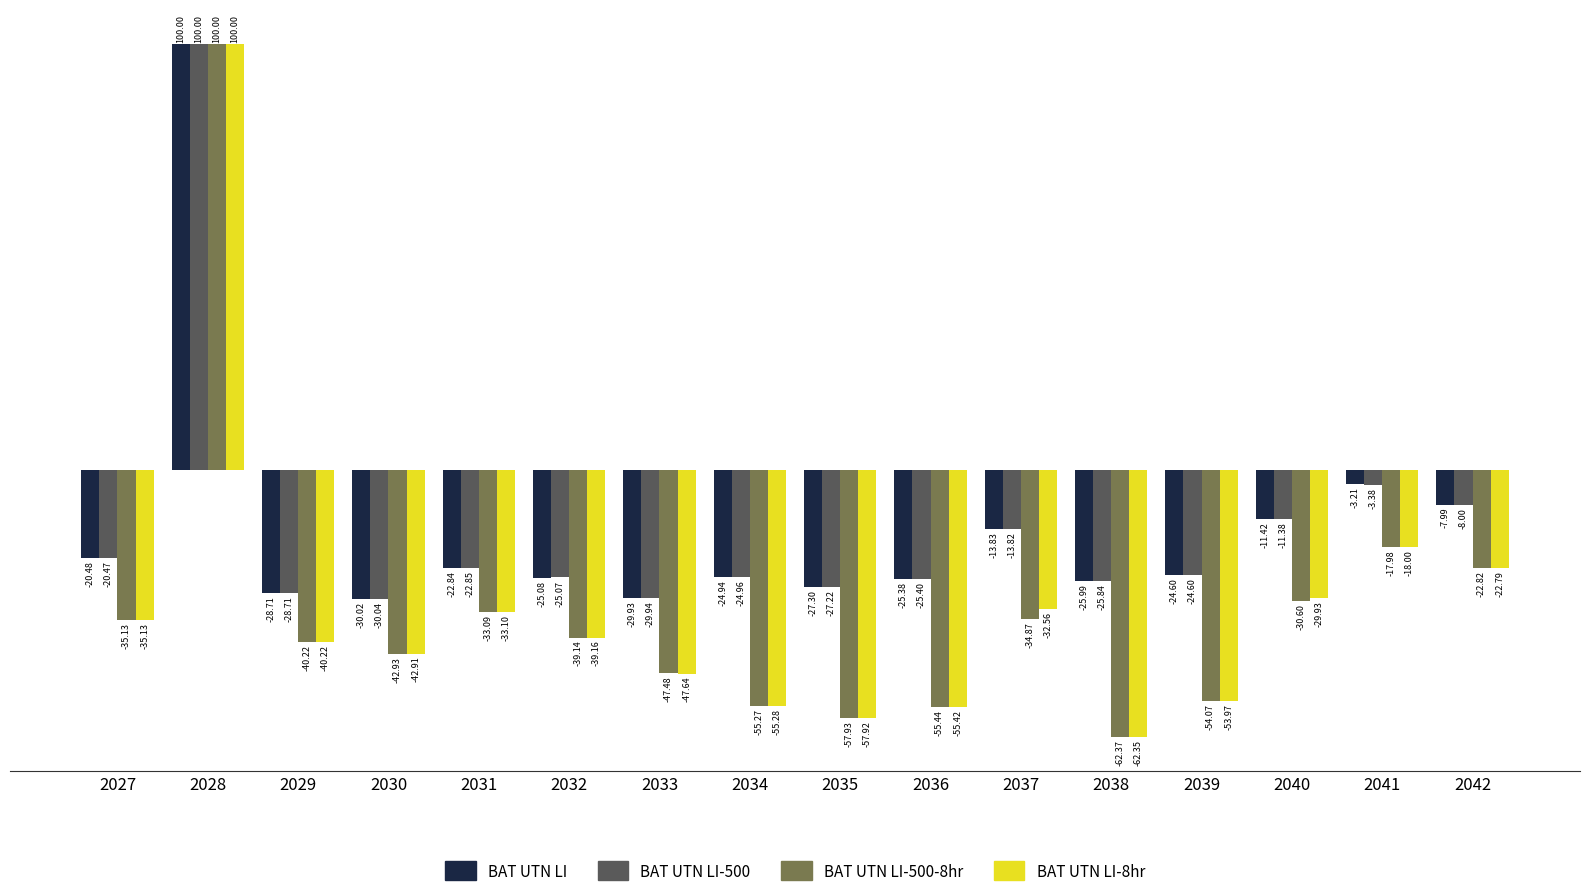

What is the spread (max minus min) of values at 2042?

14.8